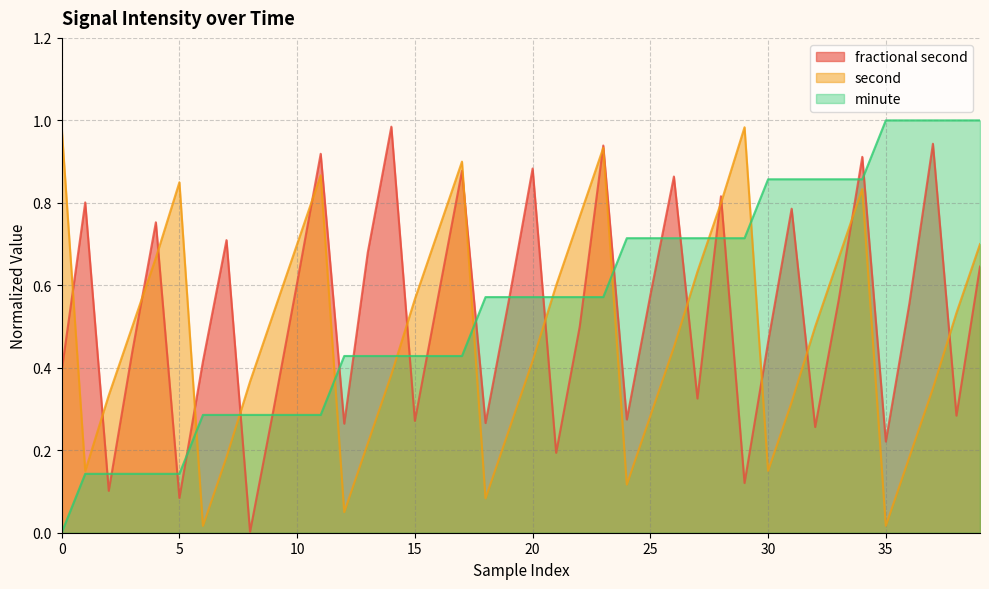

Which series has the largest total across all categories?

minute